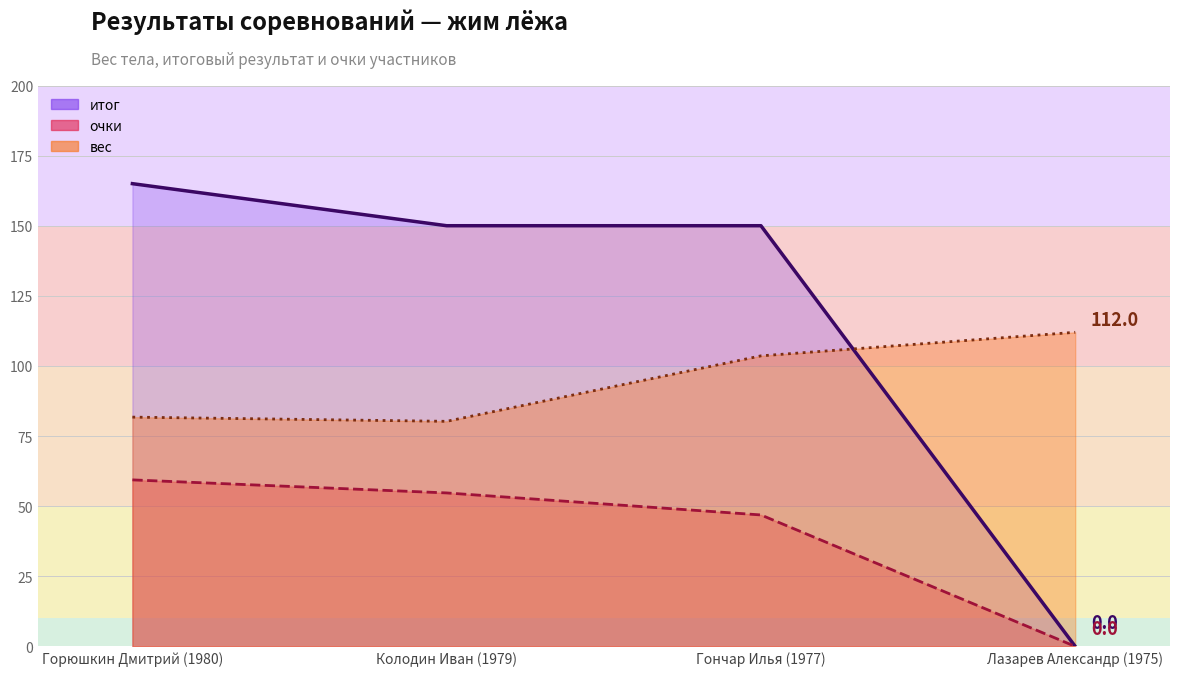

The value of очки at Колодин Иван (1979) is 54.7. True or false?

True